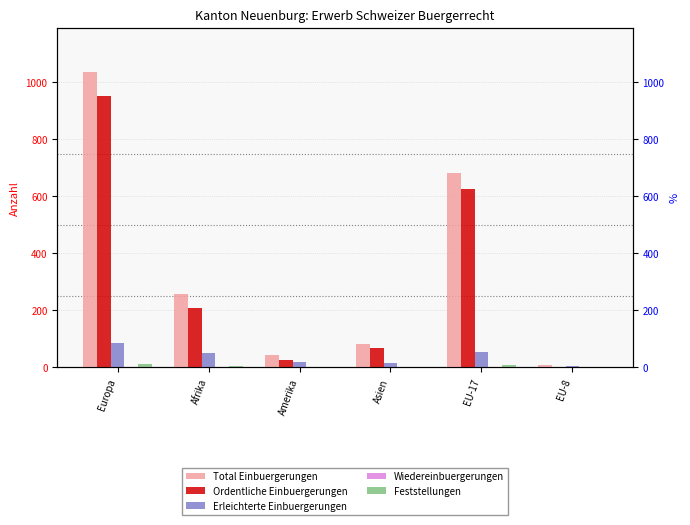

What is the sum of all Total Einbuergerungen values?

2111